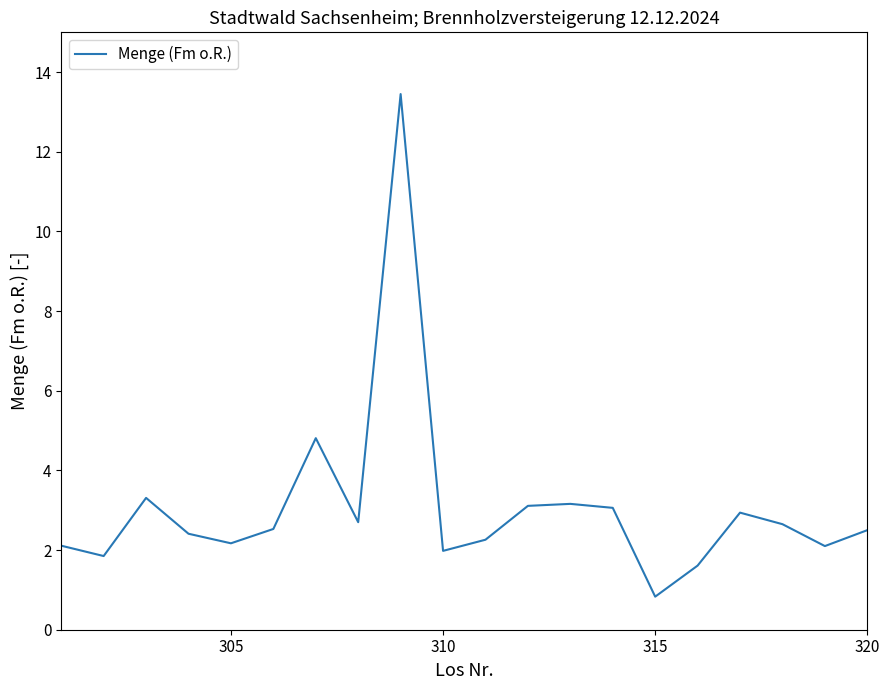

What is the smallest value displayed?

0.8